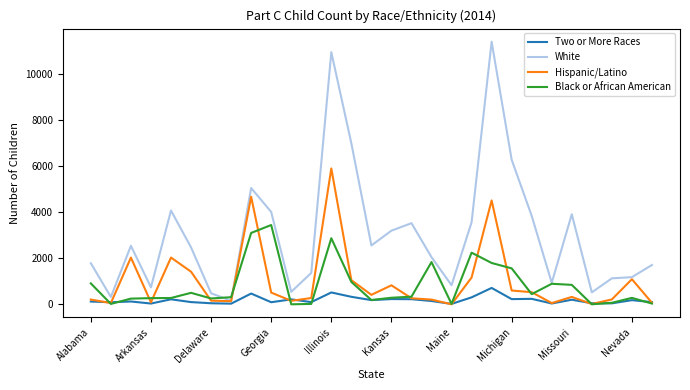

Rank the series by their maximum value, from highest to lowest.

White, Hispanic/Latino, Black or African American, Two or More Races